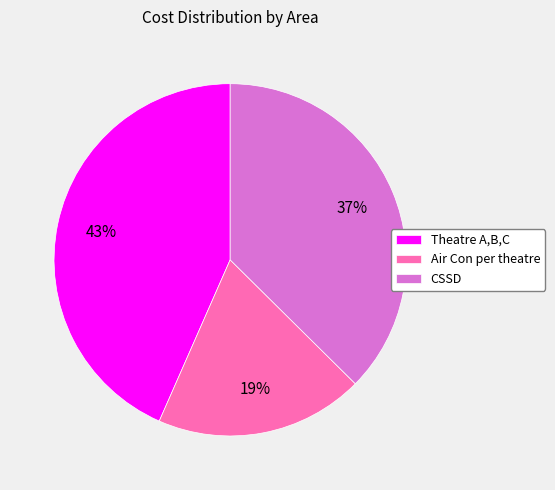

Is there any slice that represents more than half of the pie?

No